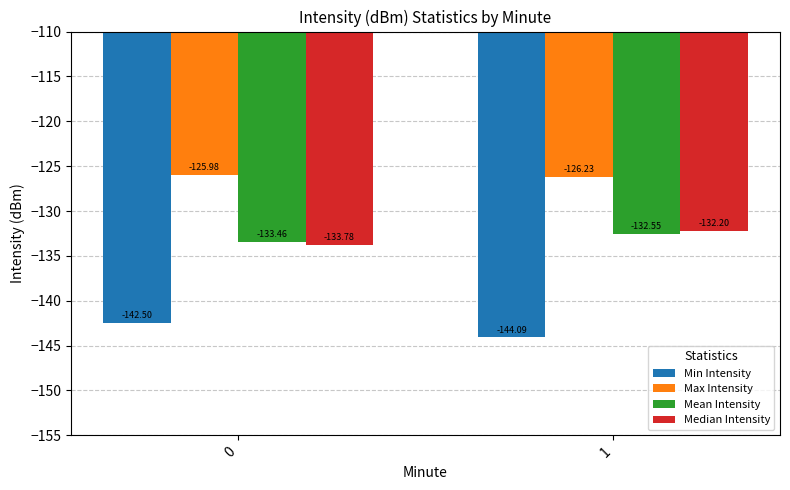

Which series has the largest total across all categories?

Max Intensity